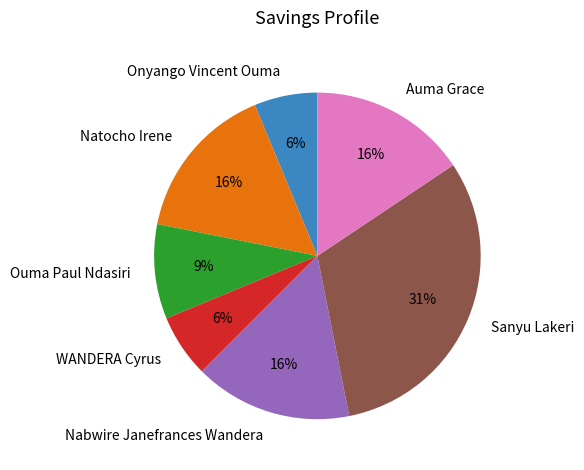

Is the sum of Nabwire Janefrances Wandera and WANDERA Cyrus greater than half?

No